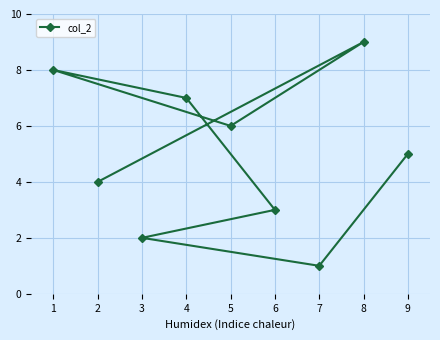

What is the minimum value shown in the chart?

1